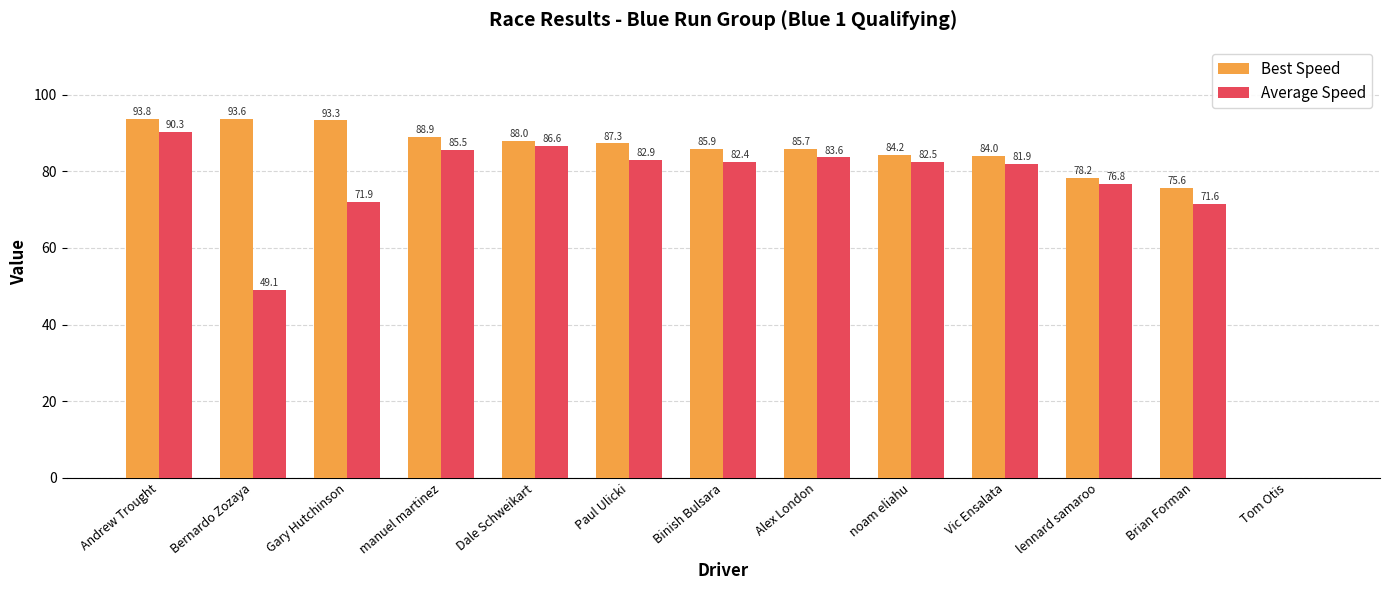

What are all the series names shown in the legend?

Best Speed, Average Speed